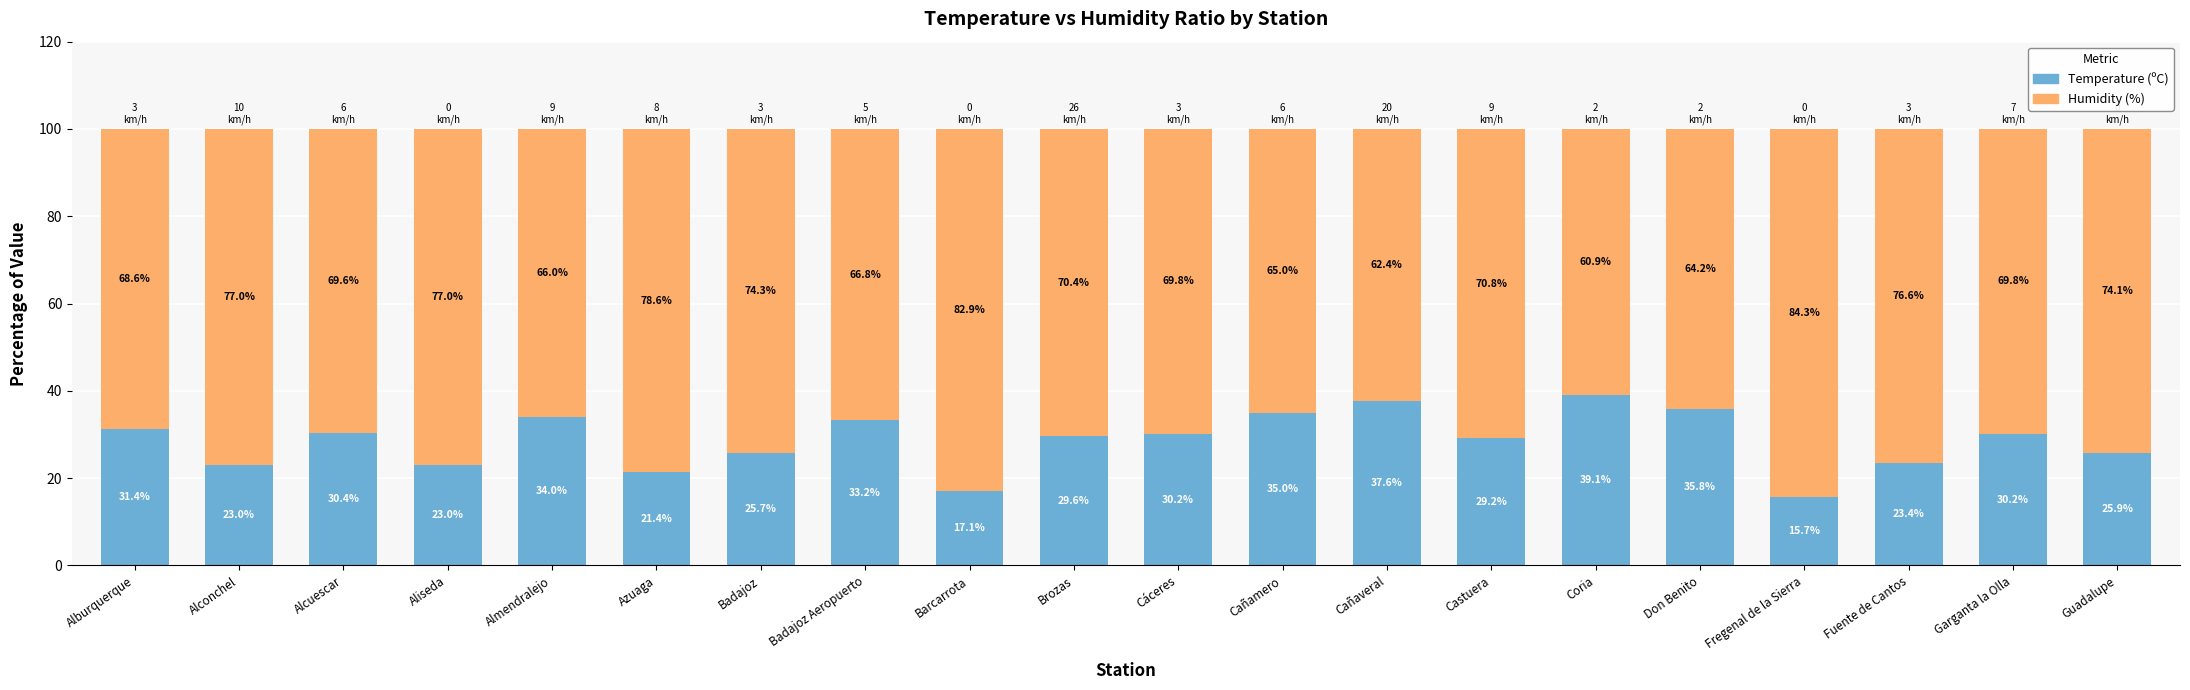

What is the lowest value of the Temperature (ºC) series?

15.7